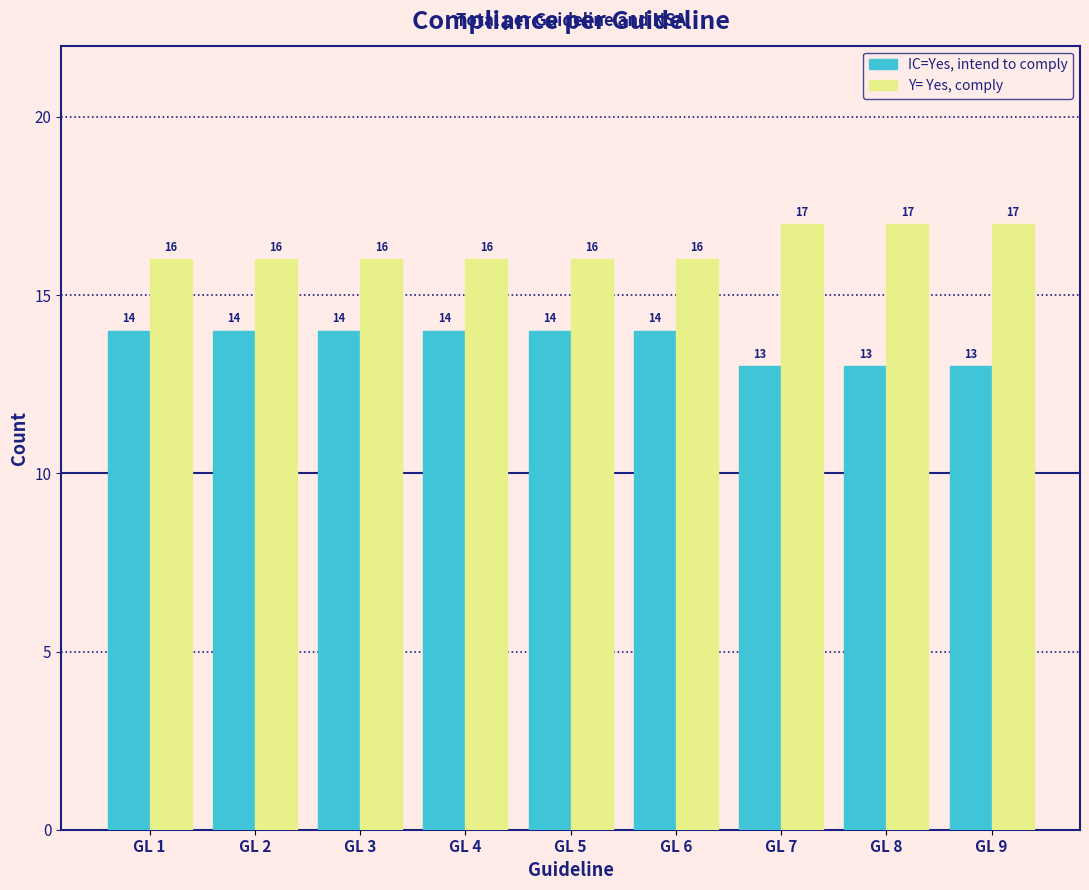

Reading left to right, what are all the values shown in this chart?

IC=Yes, intend to comply: 14	14	14	14	14	14	13	13	13
Y= Yes, comply: 16	16	16	16	16	16	17	17	17